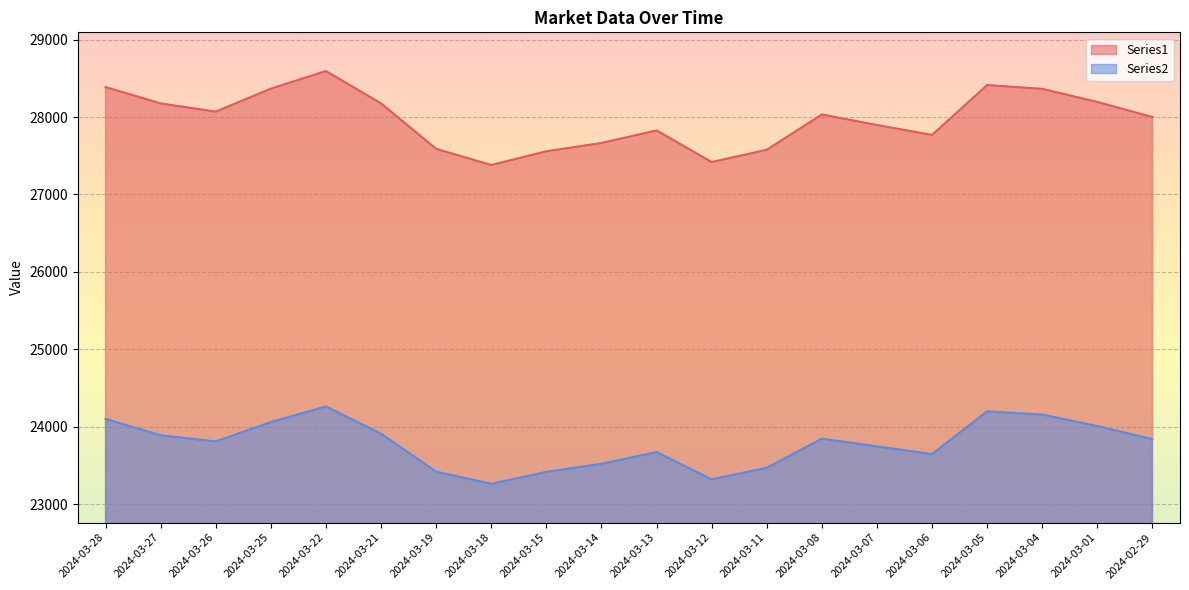

At which category is the sum across all series the highest?

2024-03-22